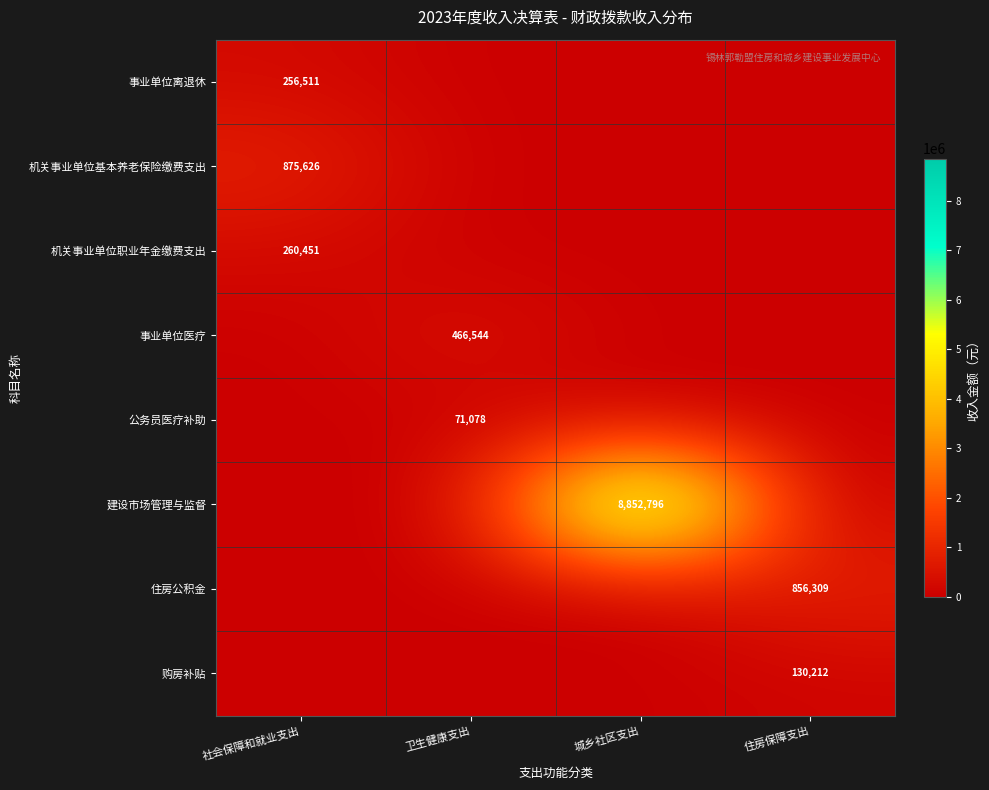

The 事业单位离退休 series shows 256511 at 社会保障和就业支出. True or false?

True